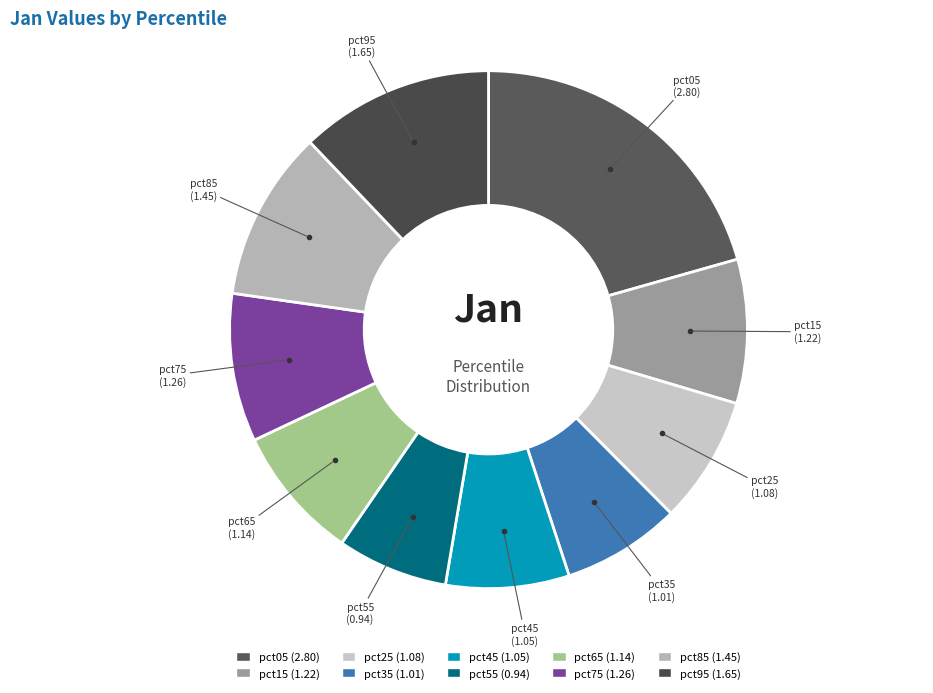

Is pct45 the majority of the pie?

No